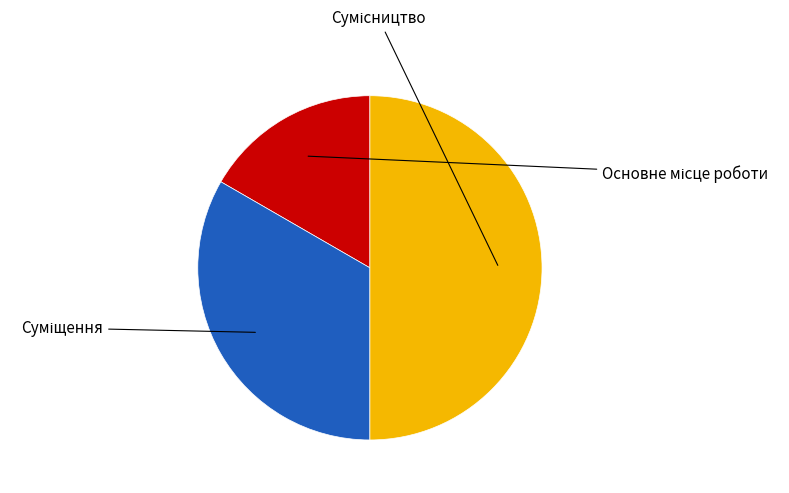

Does any single category account for the majority?

No